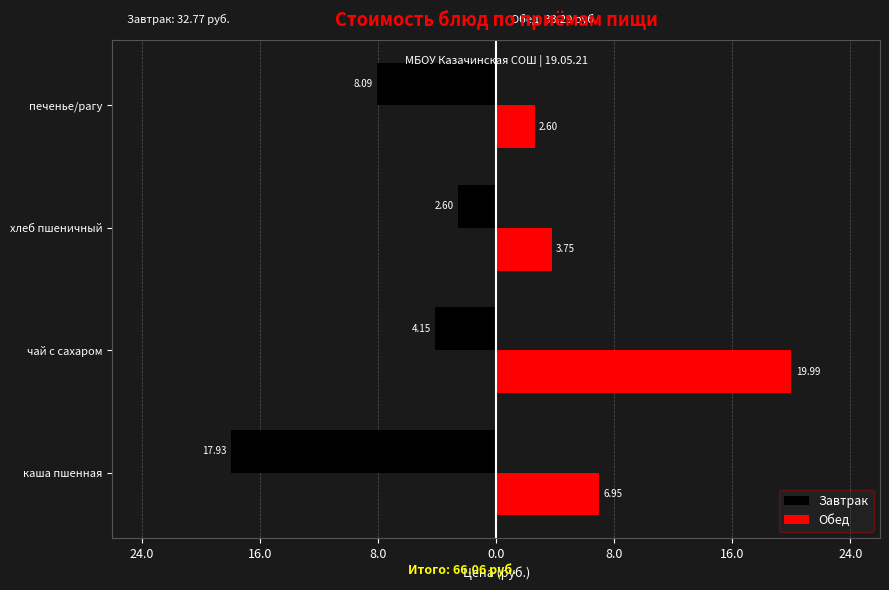

What are all the series names shown in the legend?

Завтрак, Обед